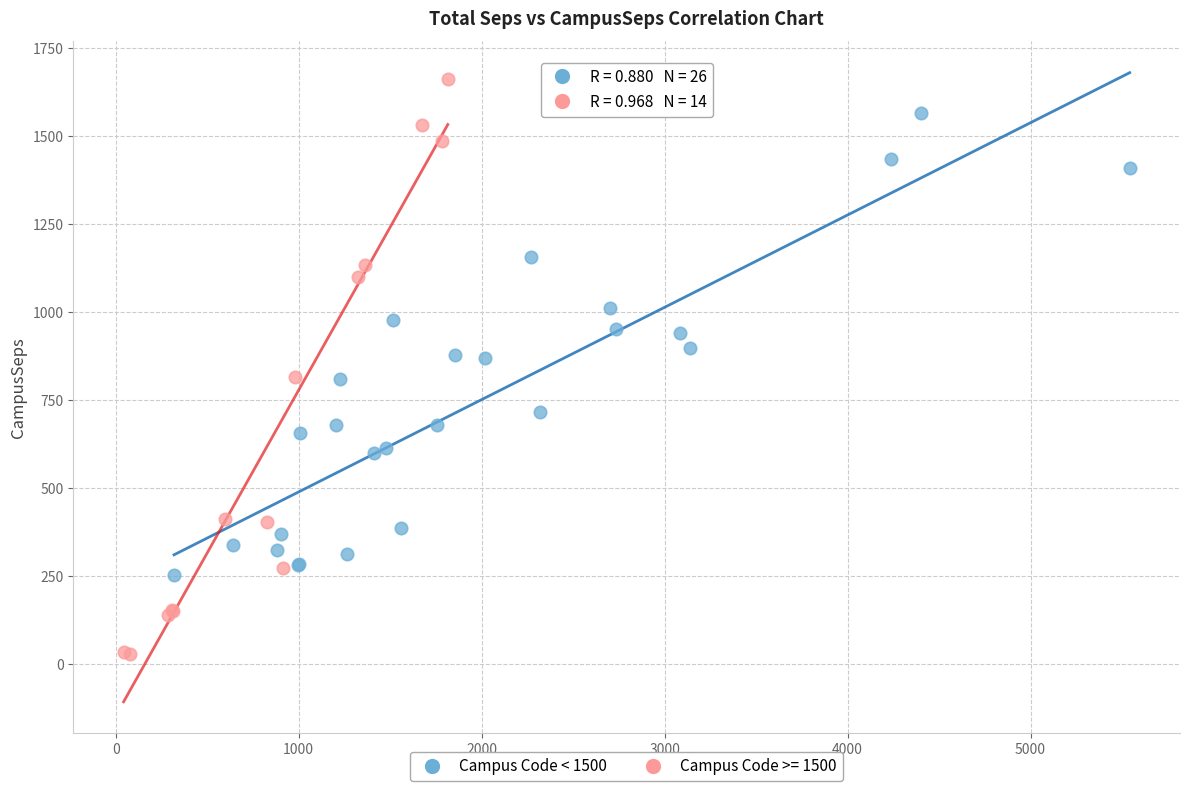

Which series has the largest Y range (max minus min)?

Campus Code >= 1500